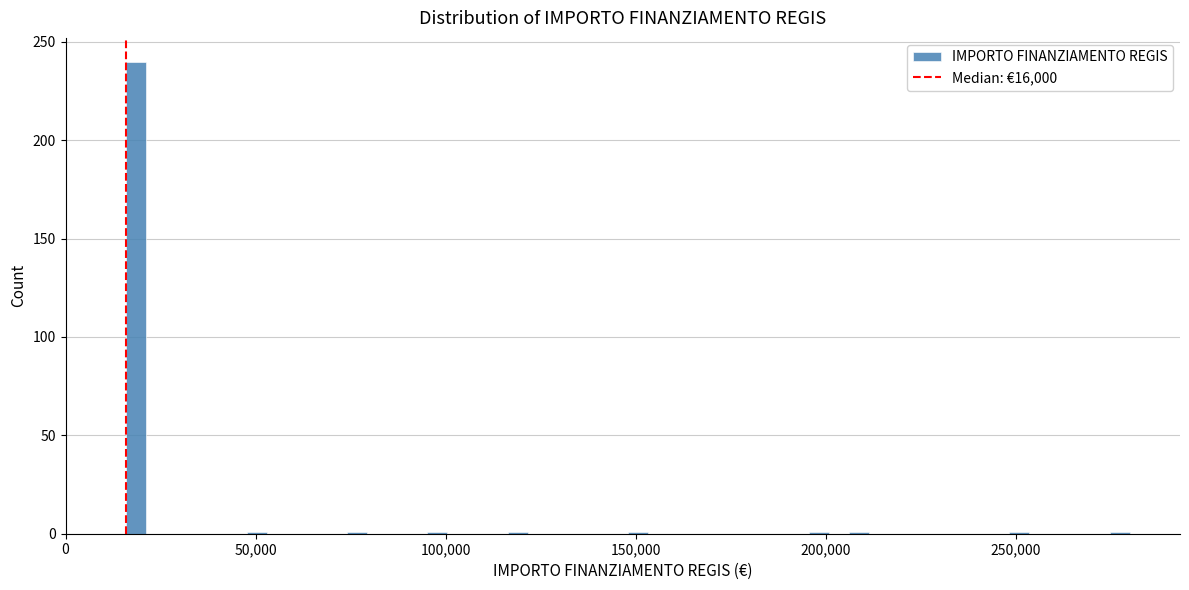

Around what value on the x-axis is the tallest bar? Give the approximate position of its centre, as read against the axis.

20000